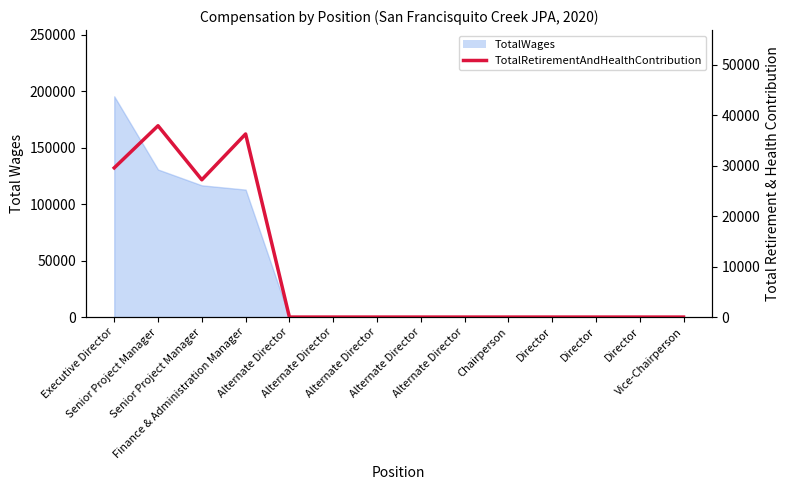

Where is the data nearest to the value 18962?

Senior Project Manager